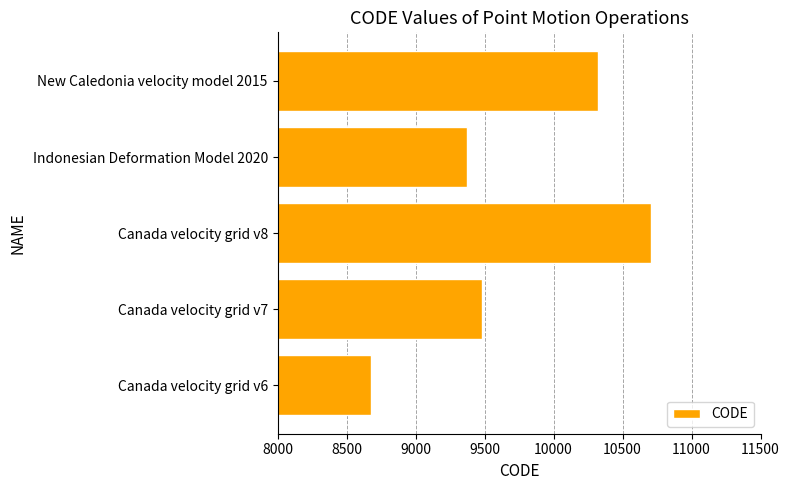

Reading bottom to top, extract all data points from this chart.

8676	9483	10707	9375	10323